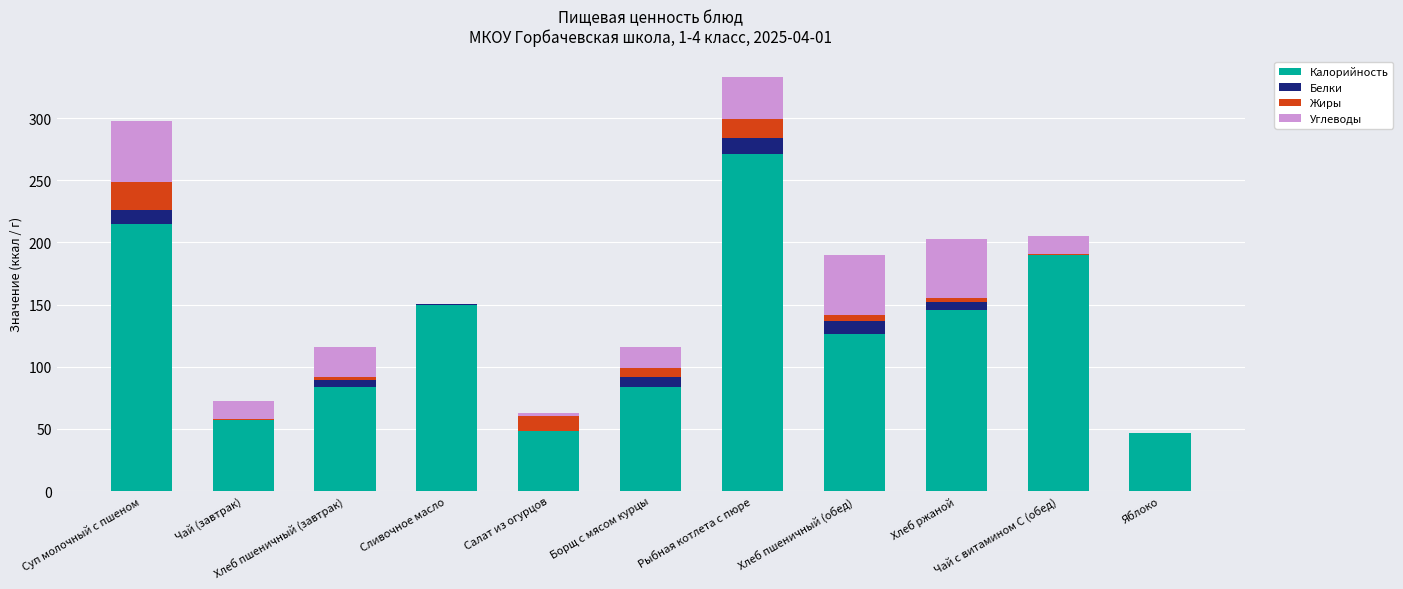

Which series has the largest total across all categories?

Калорийность